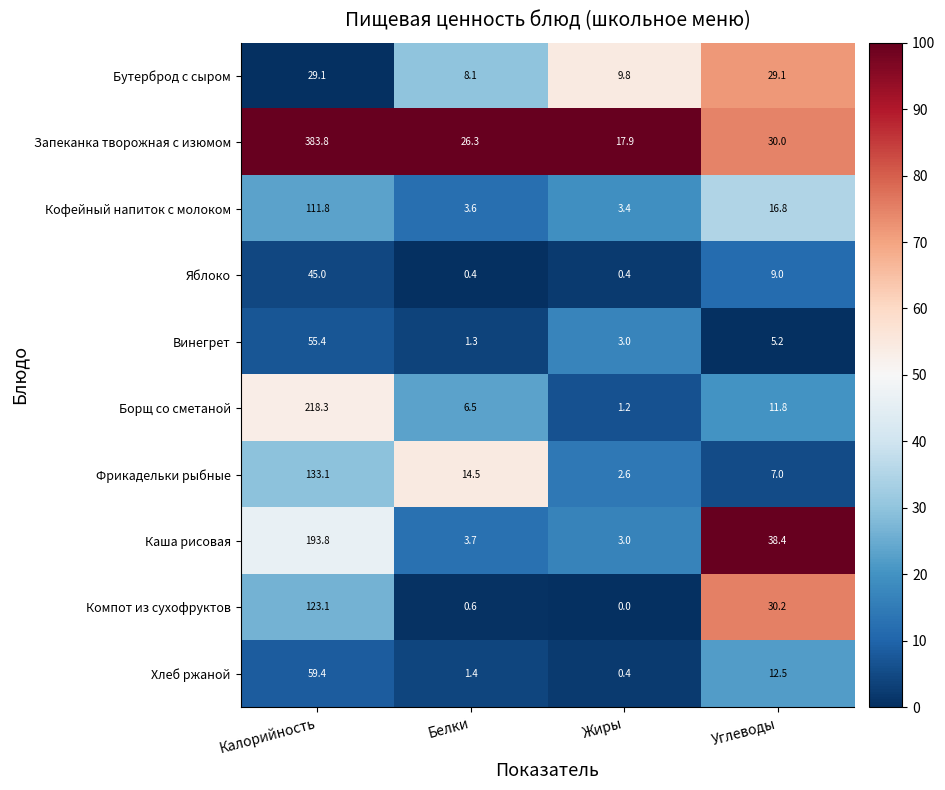

What is the spread (max minus min) of values at Калорийность?

354.7